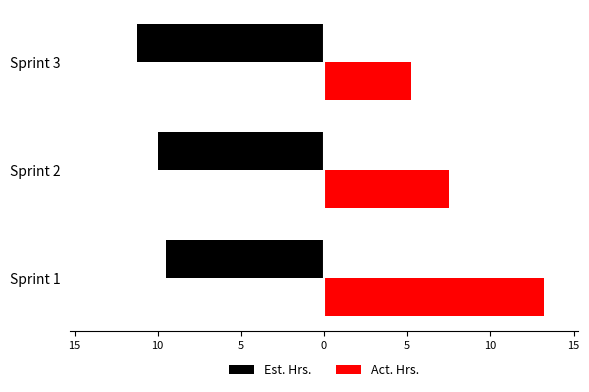

What are all the series names shown in the legend?

Est. Hrs., Act. Hrs.